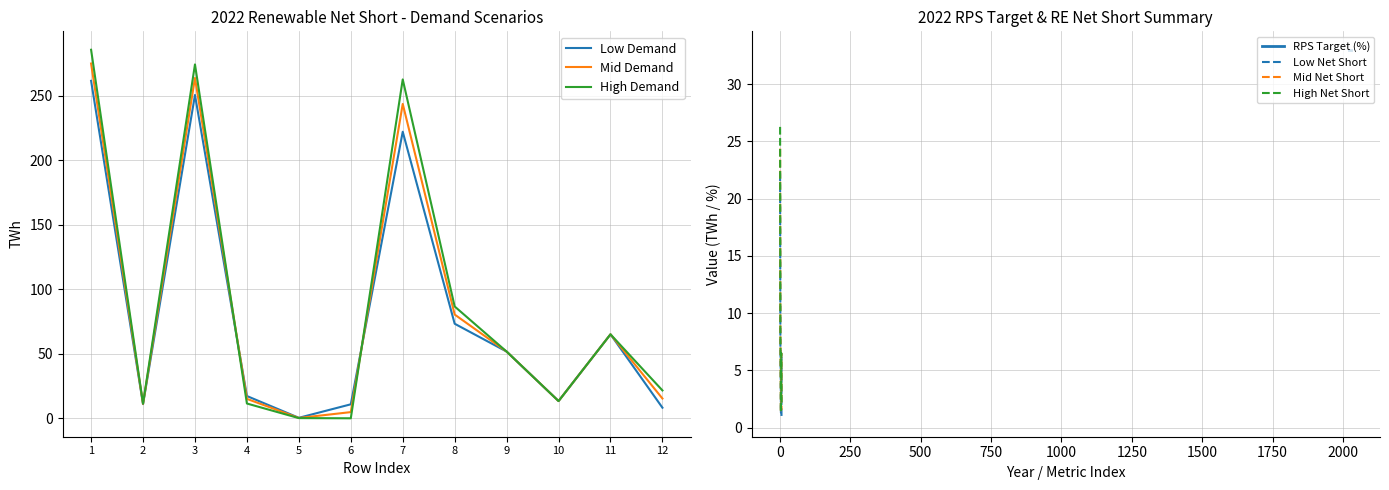

Rank the series by their average value, from highest to lowest.

High Demand Forecast Renewable Net Short, Mid Demand Forecast Renewable Net Short, Low Demand Forecast Renewable Net Short